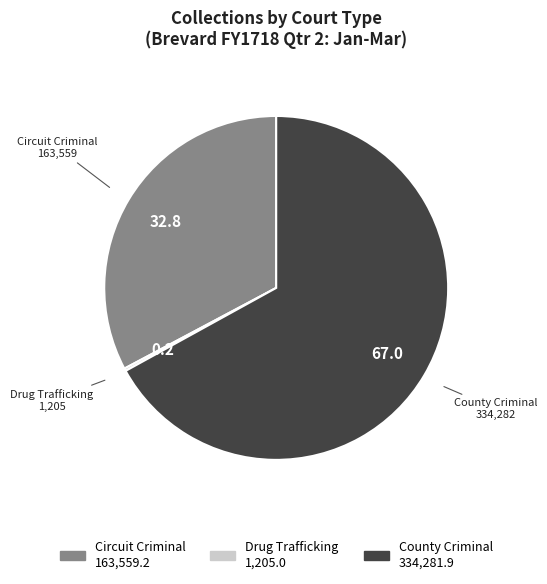

Is there a majority slice in this chart?

Yes